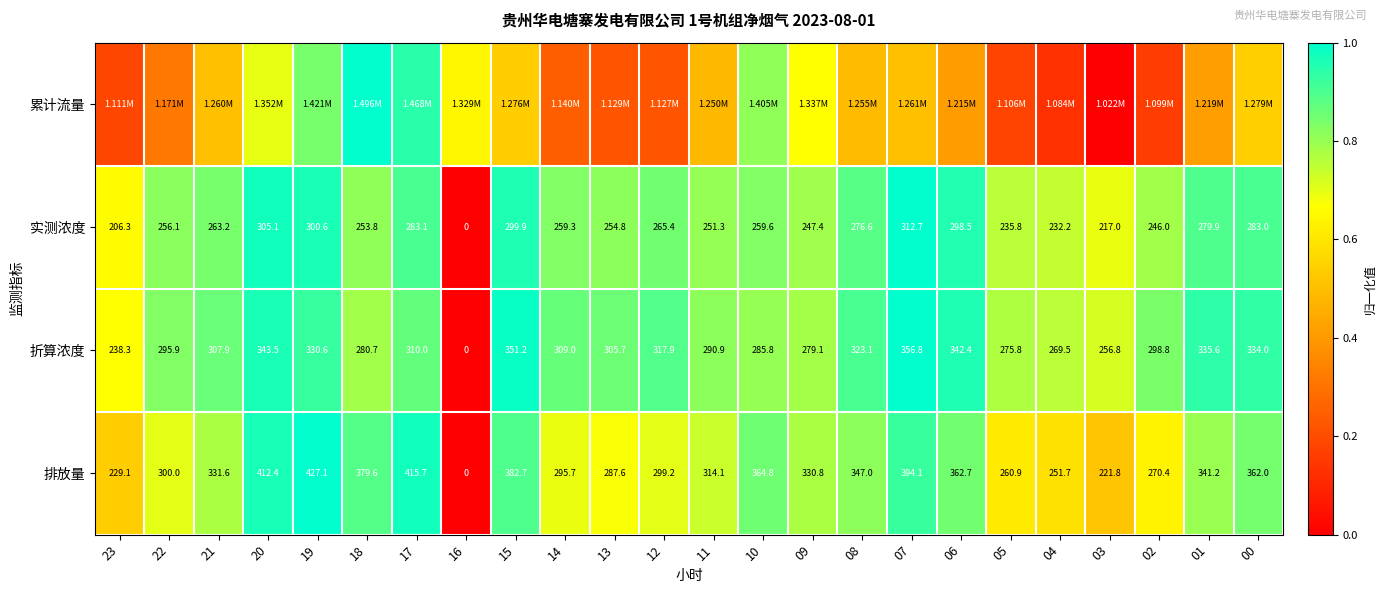

Between 14 and 13, which is larger?

14